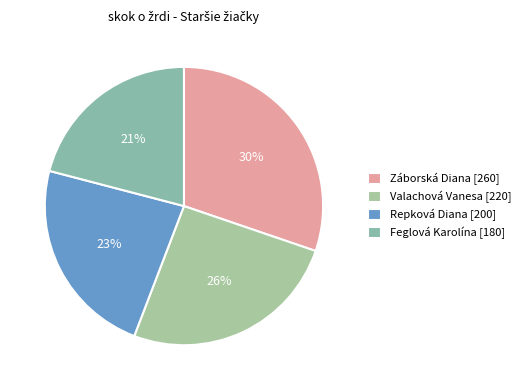

Is it true that Repková Diana is 29% of the pie?

False